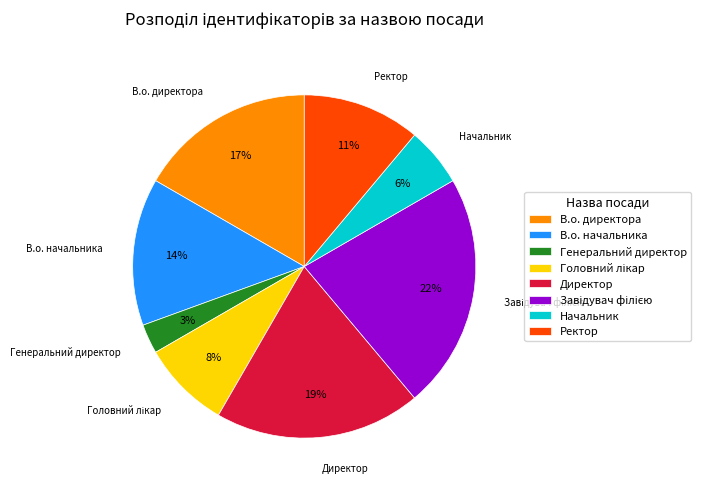

Count the number of slices in the pie.

8